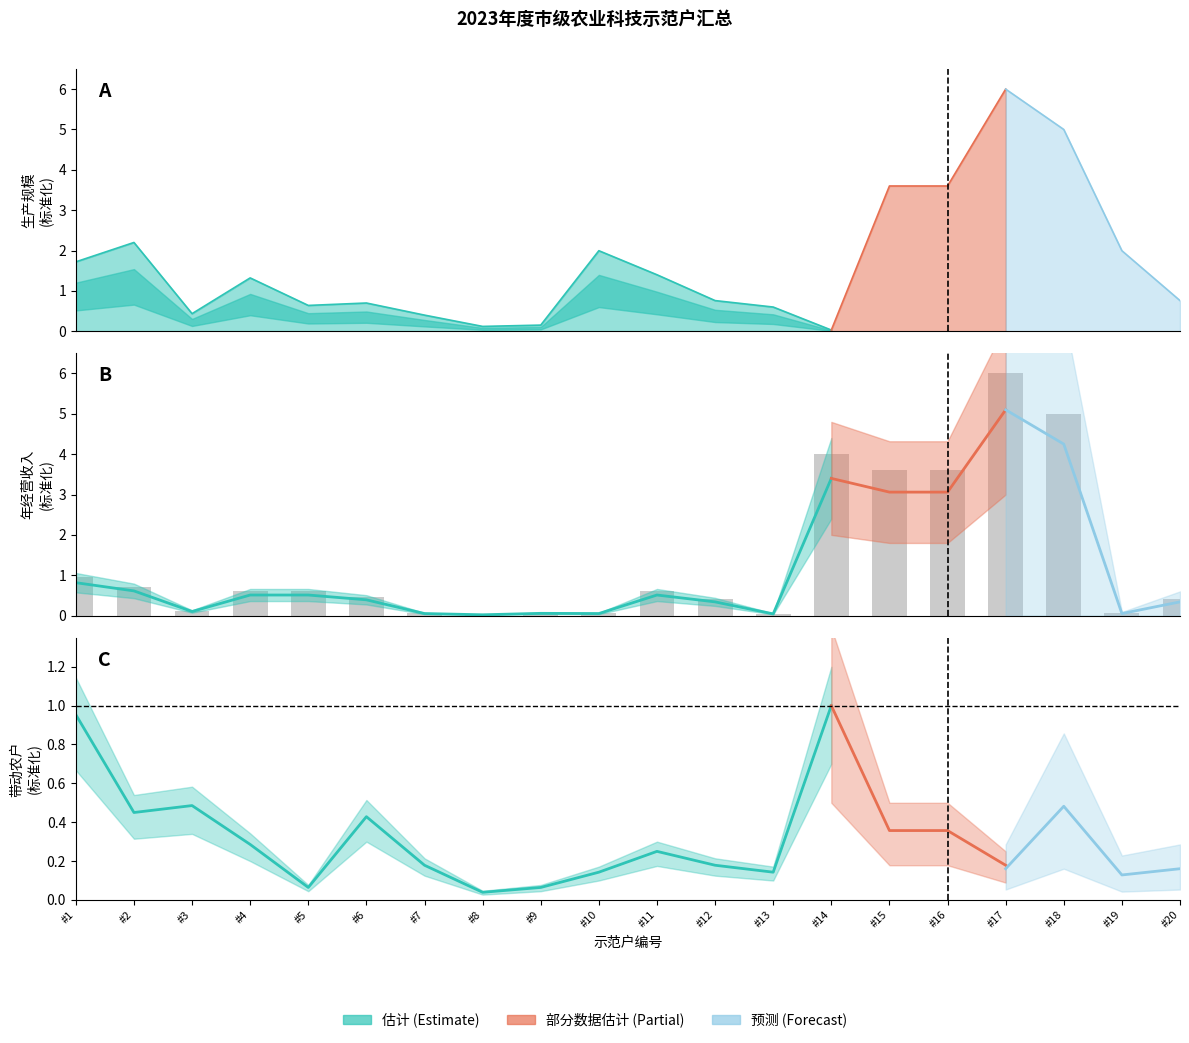

What is the maximum value shown in the chart?

6.0